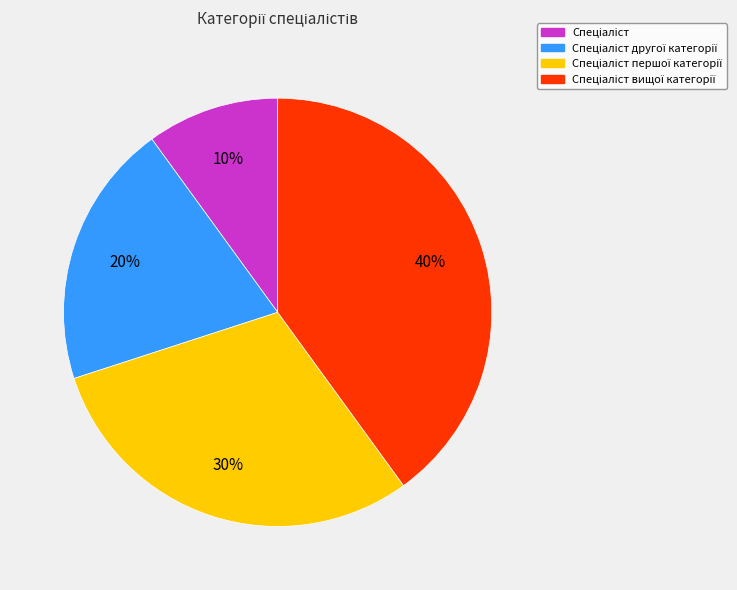

To the nearest percent, what is the average slice percentage?

25%